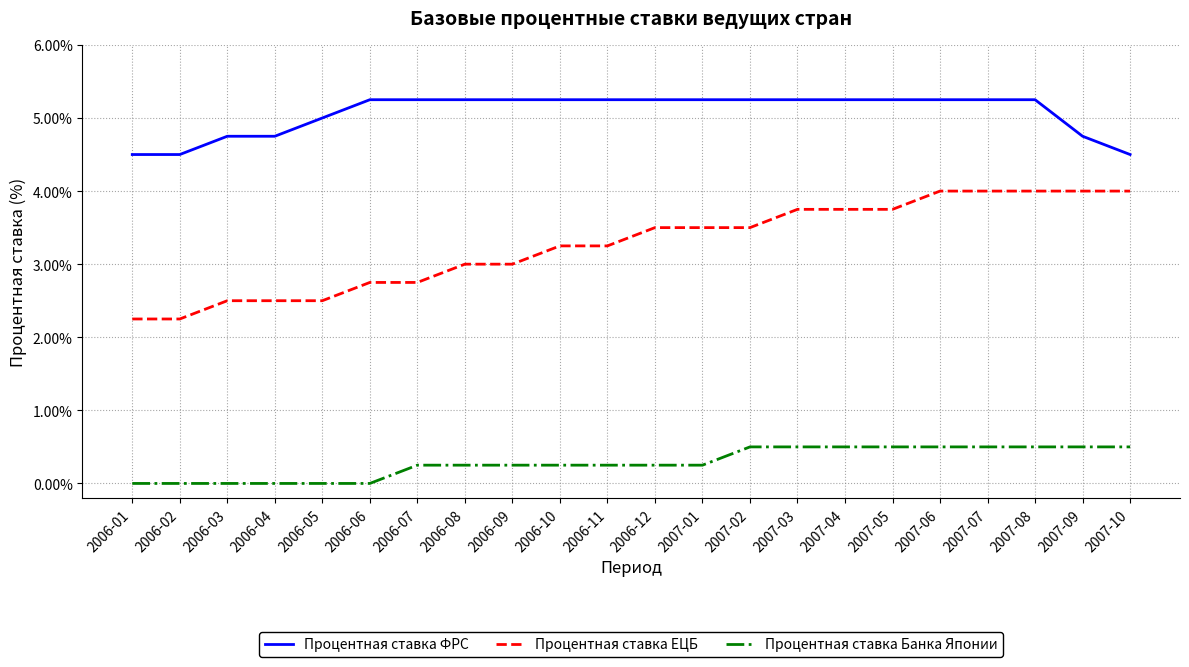

What is the difference between the maximum and minimum values in the Процентная ставка Банка Японии series?

0.5